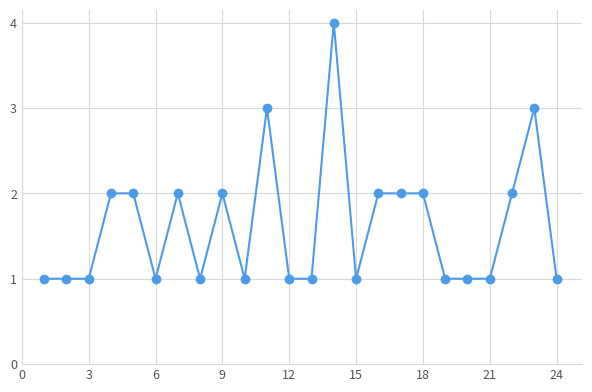

What is the difference between the maximum and second lowest values?

3